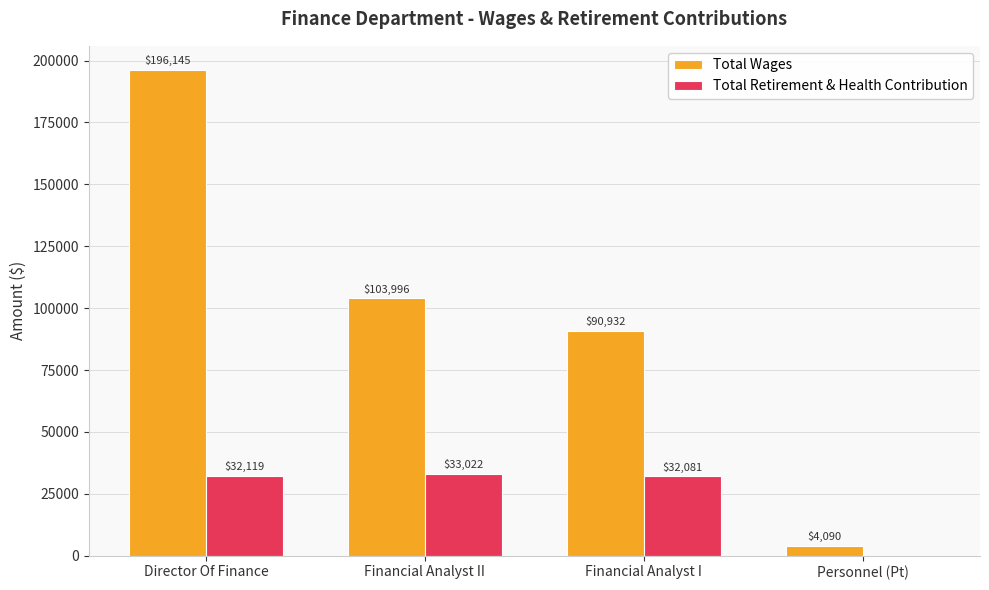

At which category is the sum across all series the highest?

Director Of Finance